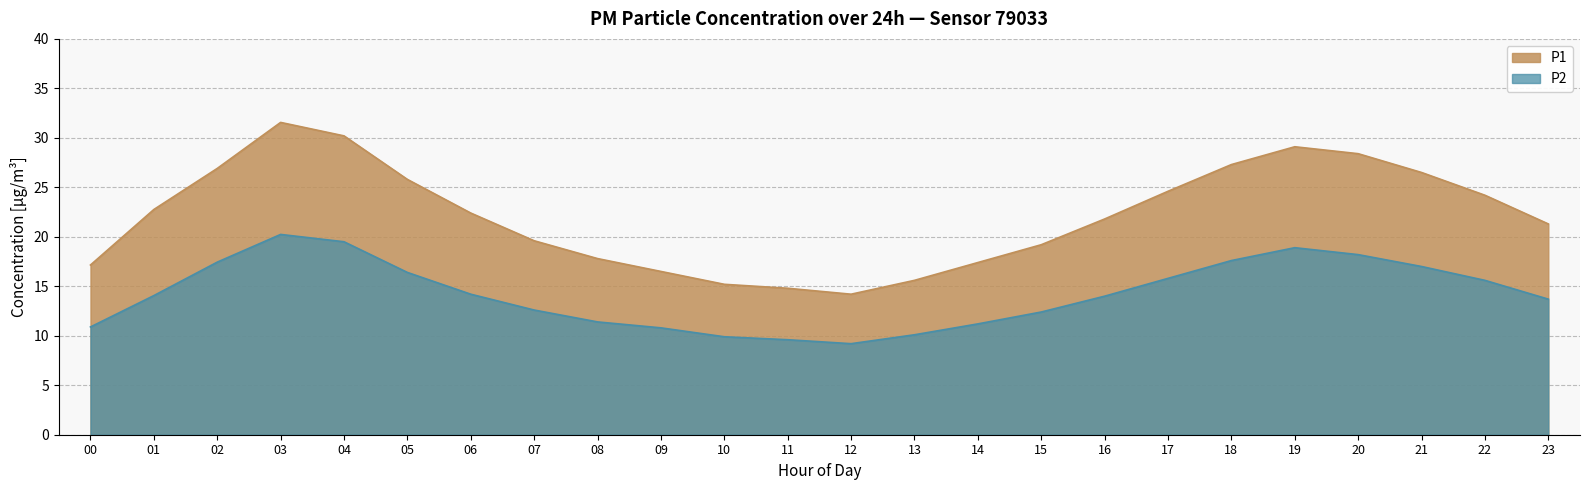

Between 05 and 07, which is larger?

05